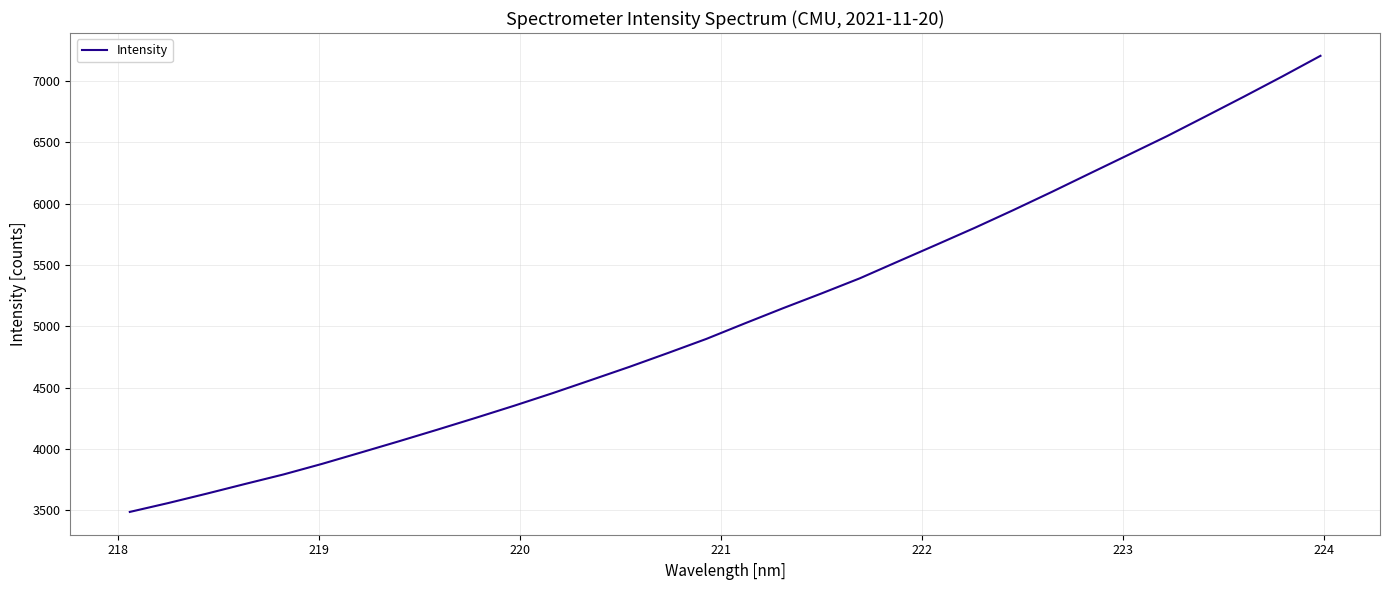

Does the chart display data point markers on the line(s)?

No